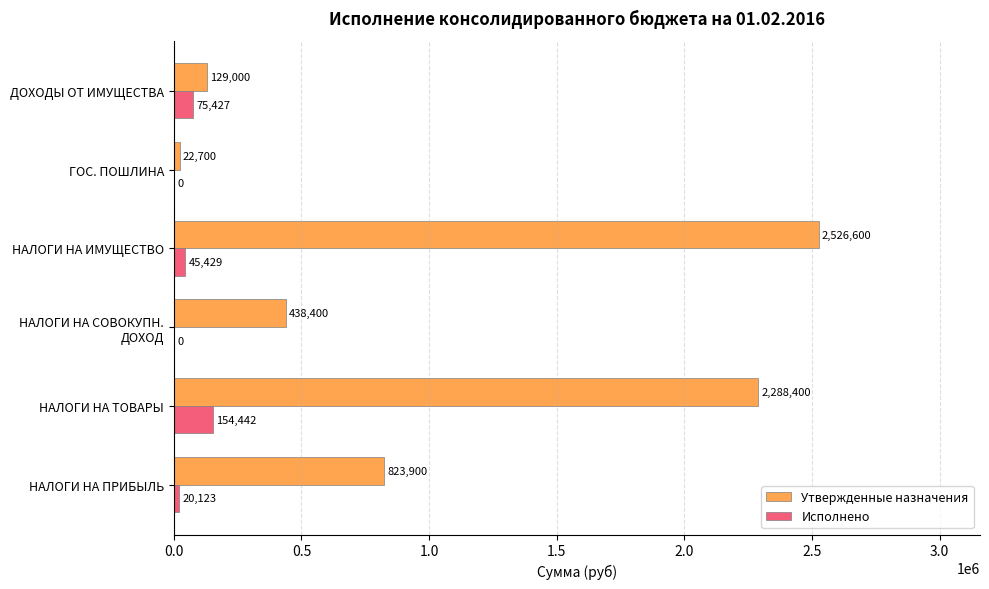

What is the sum of all Утвержденные назначения values?

6229000.0